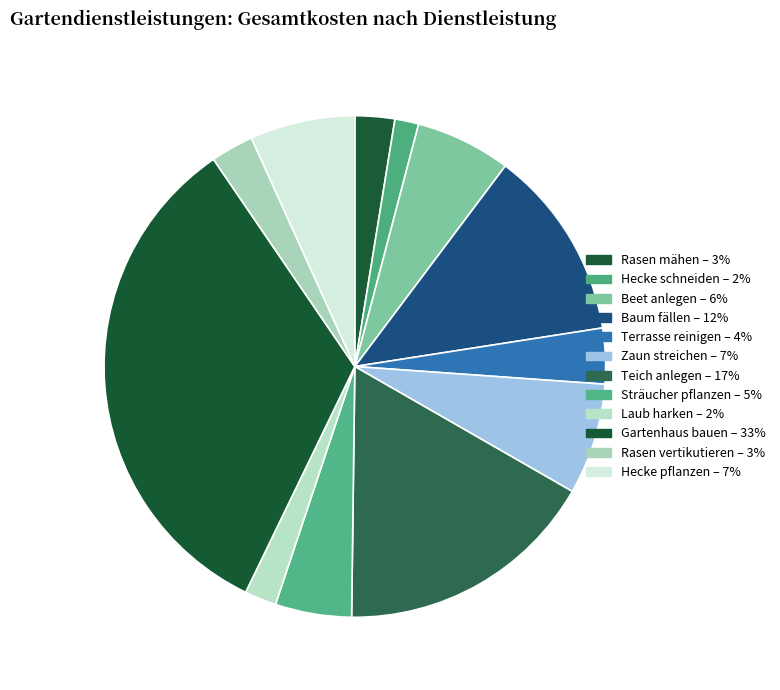

To the nearest percent, what is the difference between the Zaun streichen and Gartenhaus bauen slice percentages?

26%